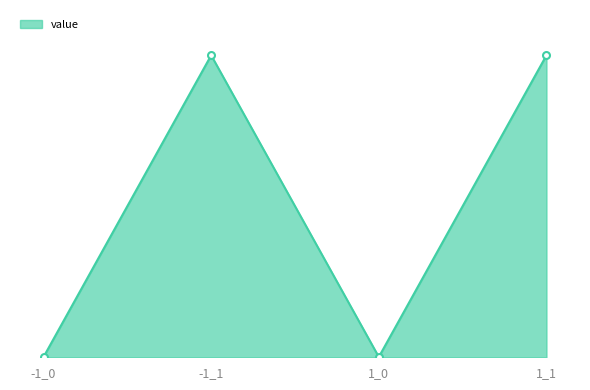

How many interior local valleys (lower than both neighbors) does the data have?

1